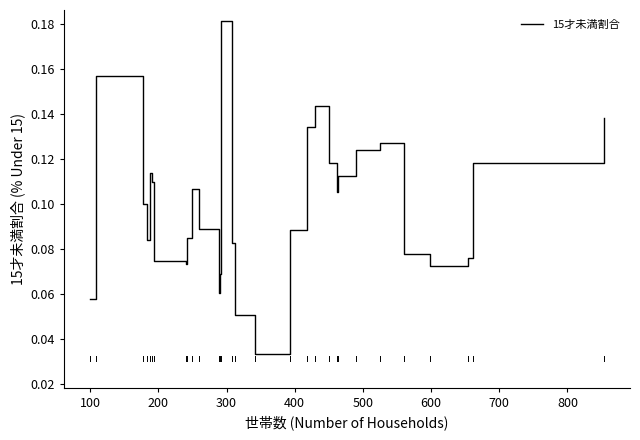

Does the chart have visible grid lines?

No